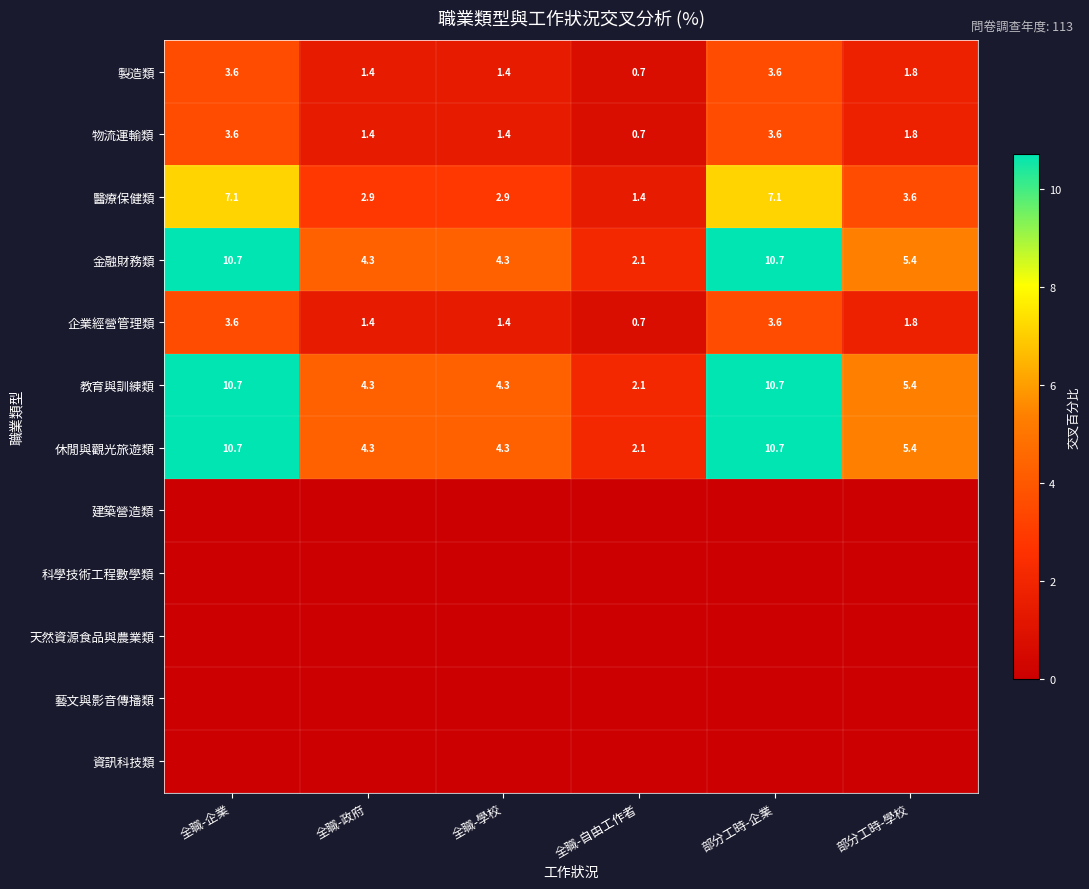

What is the difference between the 製造類 values at 部分工時-企業 and 全職-自由工作者?

2.9